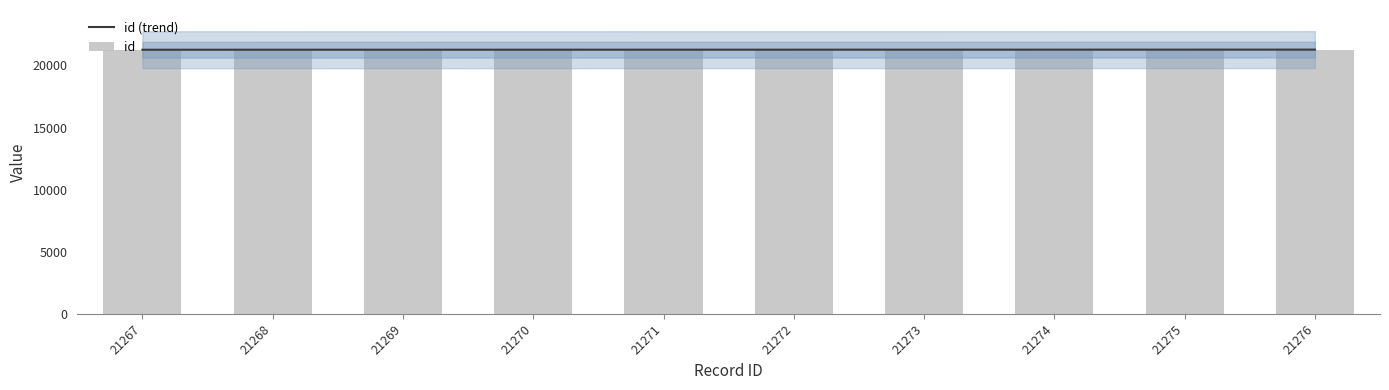

Rank the categories by value from highest to lowest.

21276, 21275, 21274, 21273, 21272, 21271, 21270, 21269, 21268, 21267